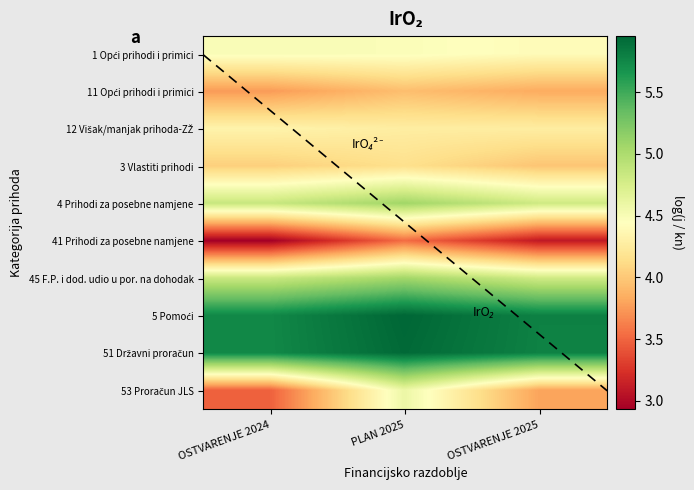

What value does the 41 Prihodi za posebne namjene series have at OSTVARENJE 2024?

2.9